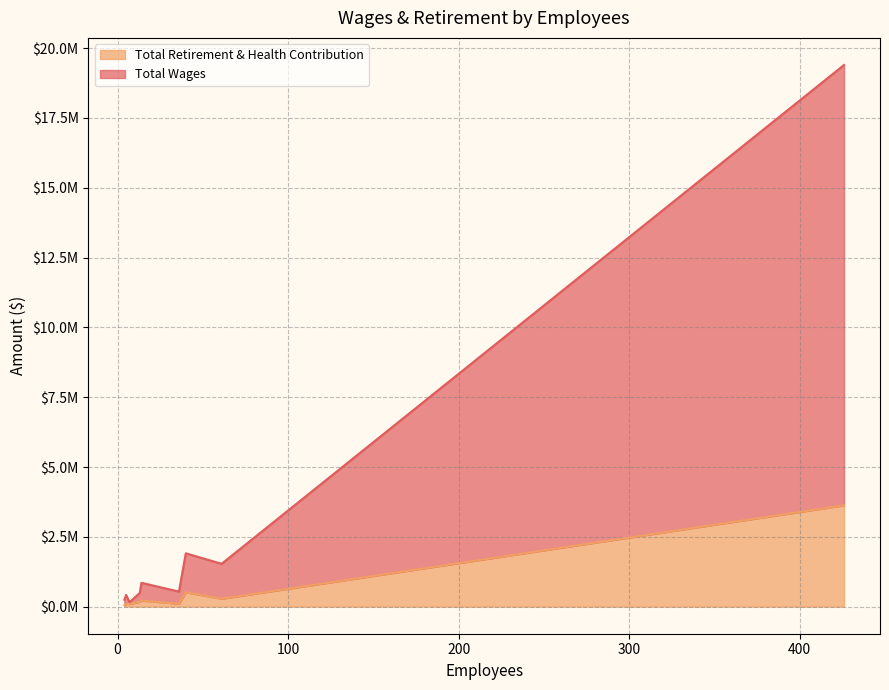

At which category is the sum across all series the highest?

426